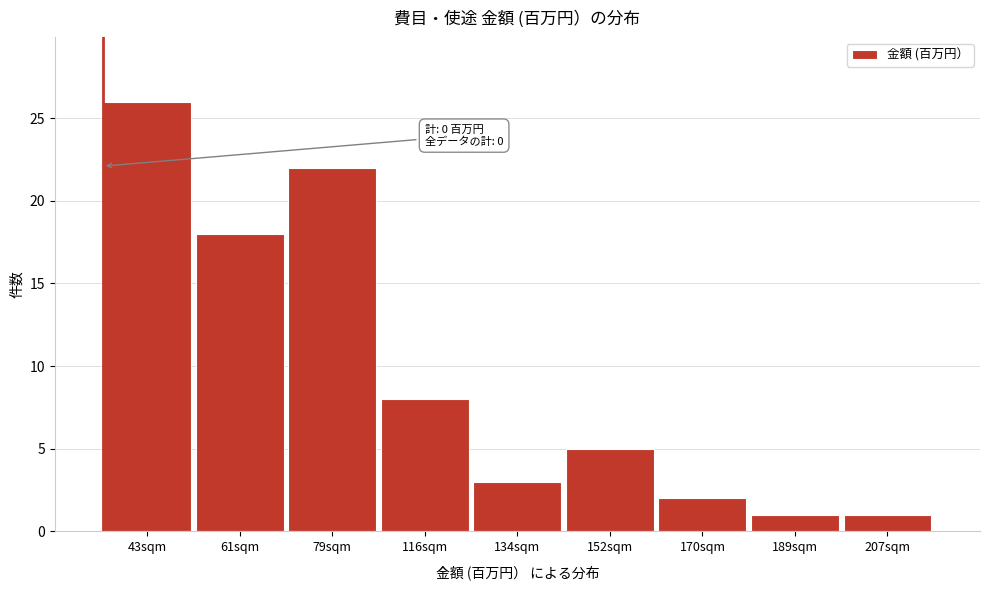

Reading left to right, what are all the values shown in this chart?

26	18	22	8	3	5	2	1	1